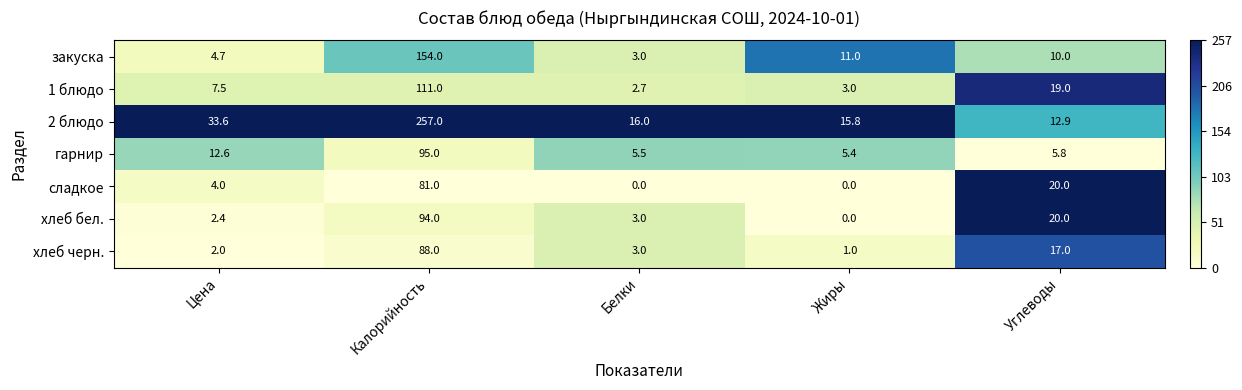

True or false: закуска has a value of 154.0 at Калорийность.

True